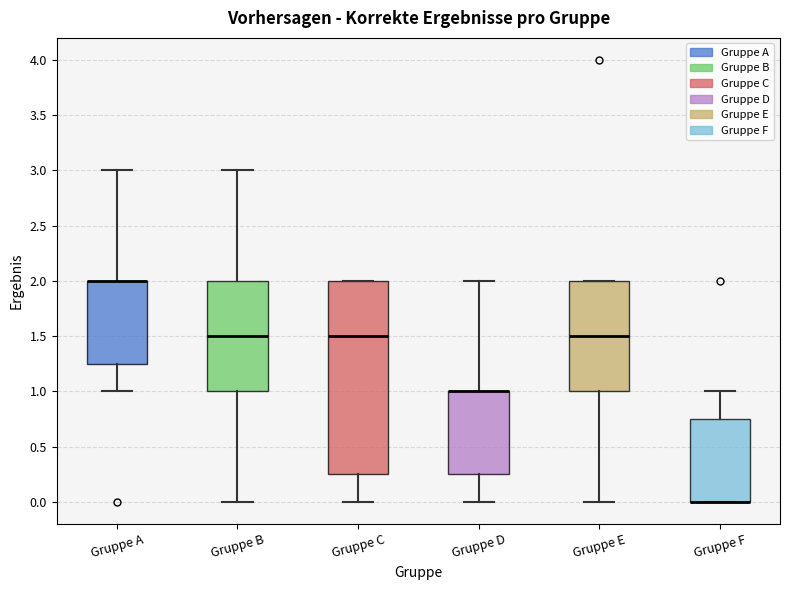

Where is the upper edge of the box for Gruppe A on the y-axis? The values are not printed on the chart, so give them approximately, as read against the axis.

2.00